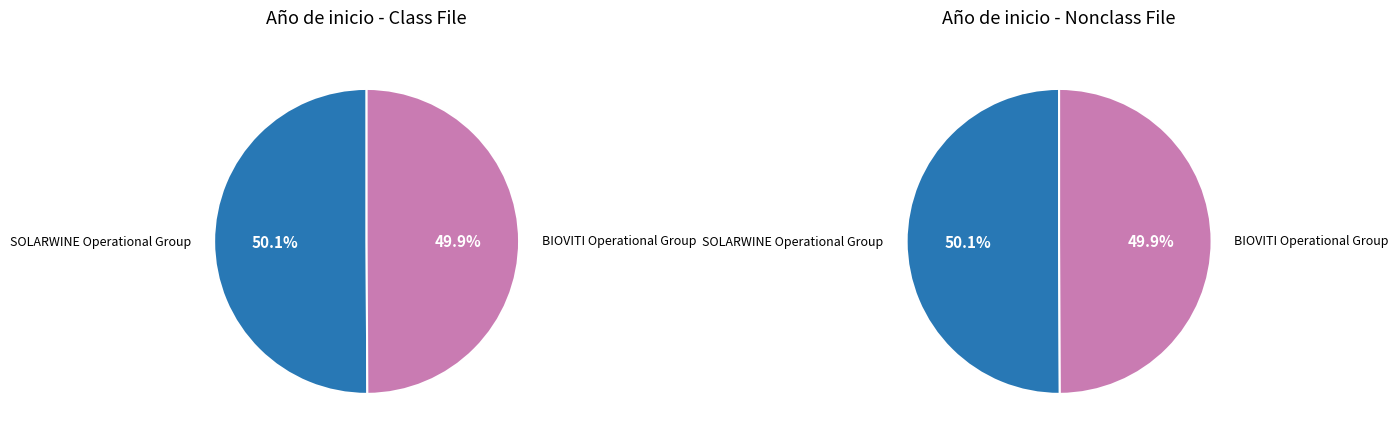

To the nearest percent, what percentage of the pie is BIOVITI Operational Group?

50%